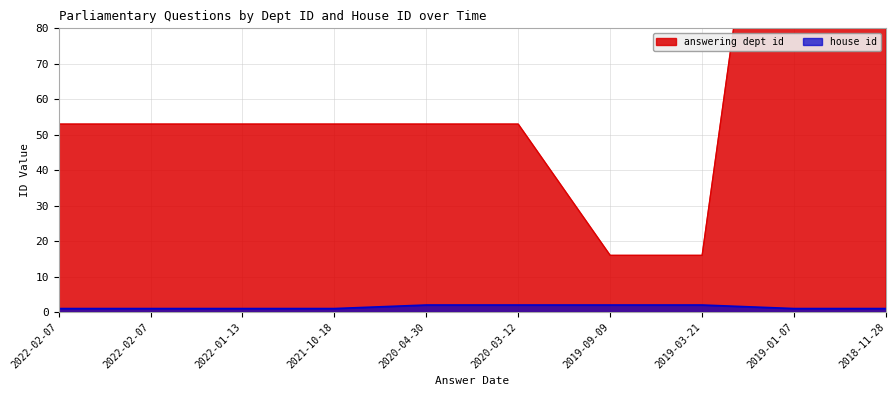

What is the lowest value of the answering dept id series?

16